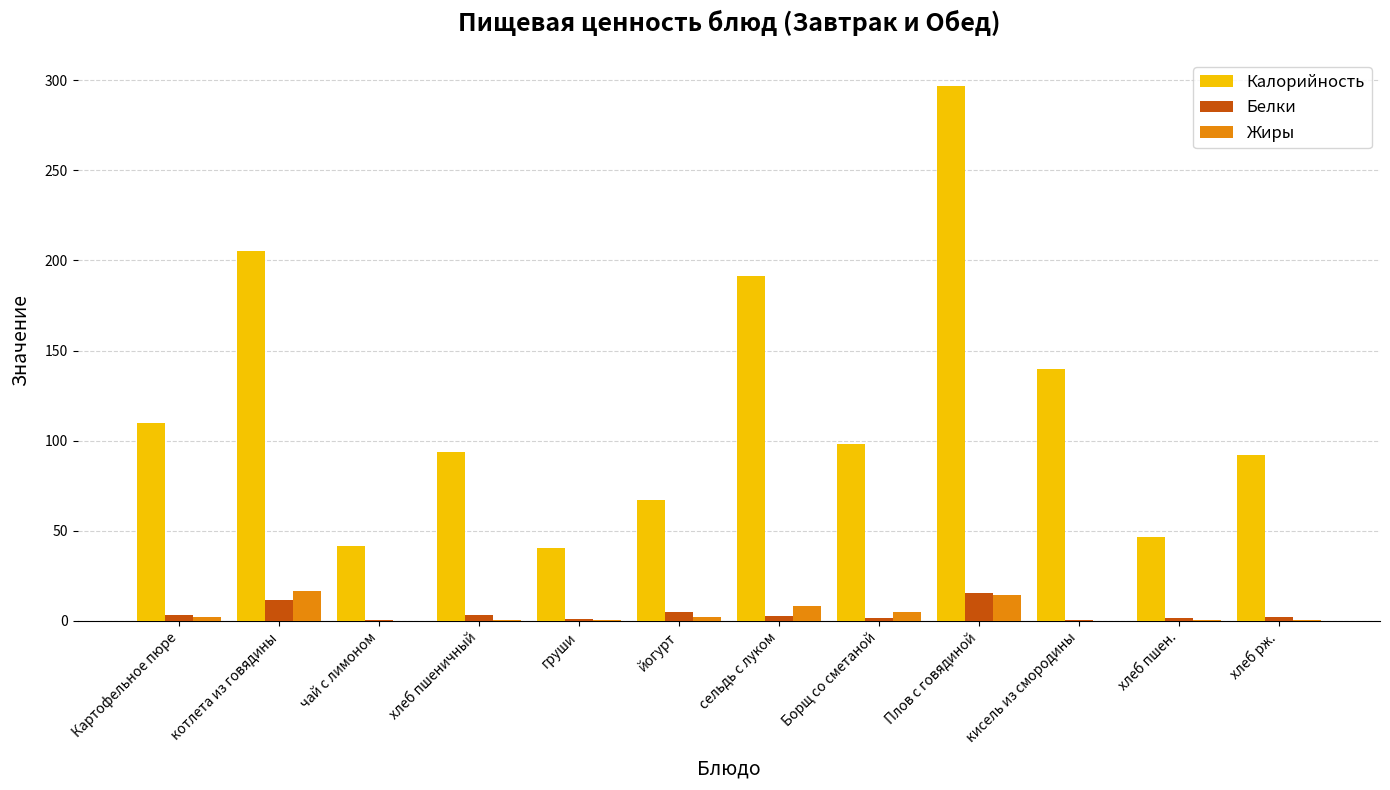

Is the value of Жиры at котлета из говядины greater than the value of Калорийность at хлеб рж.?

No